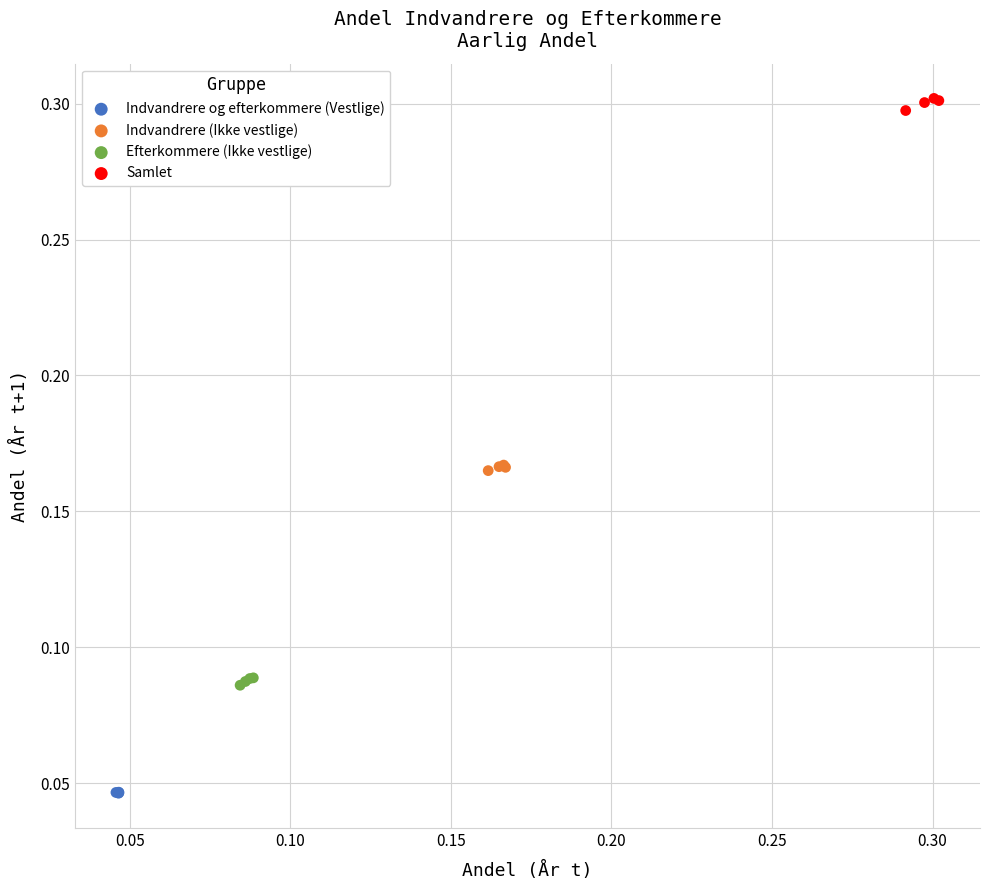

Which series has the widest spread of Y values?

Samlet